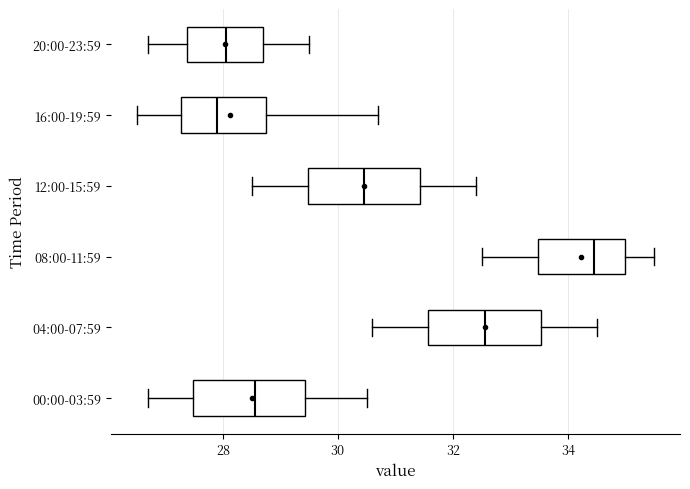

Reading bottom to top, transcribe this box plot: for each box, give where its median line is, the range the box spans, and where its two whiskers end, as read against the x-axis. The values are not printed on the chart, so give them approximately, as read against the axis.

00:00-03:59: median 28.6, box 27.4 to 29.4, whiskers 26.8 to 30.6
04:00-07:59: median 32.6, box 31.6 to 33.6, whiskers 30.6 to 34.6
08:00-11:59: median 34.4, box 33.4 to 35.0, whiskers 32.6 to 35.6
12:00-15:59: median 30.4, box 29.4 to 31.4, whiskers 28.6 to 32.4
16:00-19:59: median 28.0, box 27.2 to 28.8, whiskers 26.6 to 30.8
20:00-23:59: median 28.0, box 27.4 to 28.8, whiskers 26.8 to 29.6